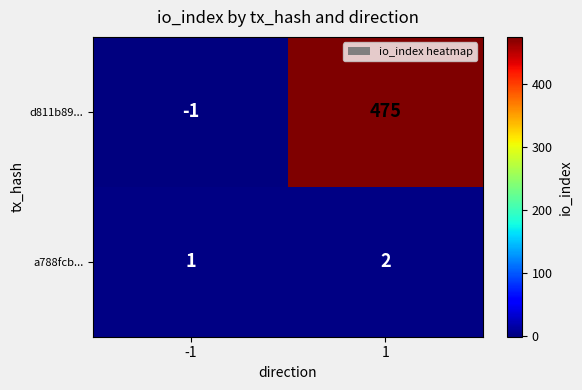

Which series has the widest spread of values?

d811b89...